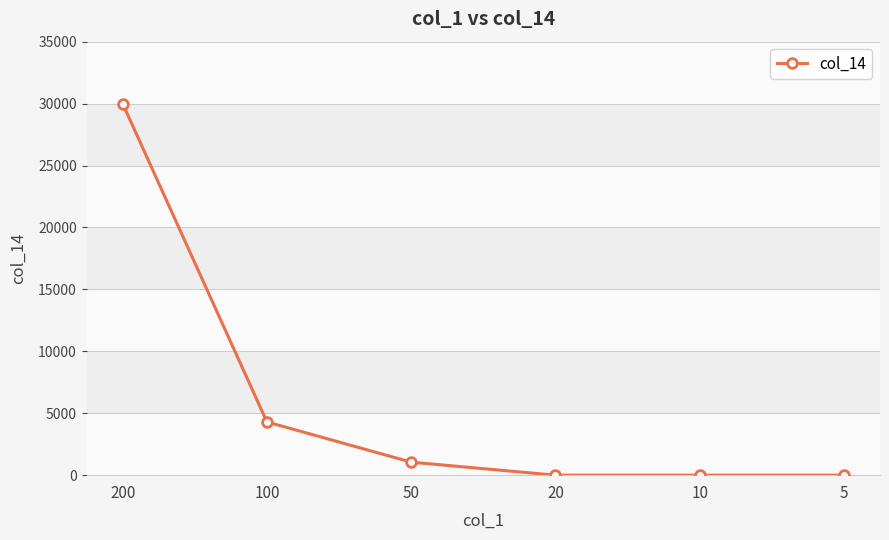

Reading left to right, what are all the values shown in this chart?

200=30000	100=4300	50=1050	20=0	10=0	5=0